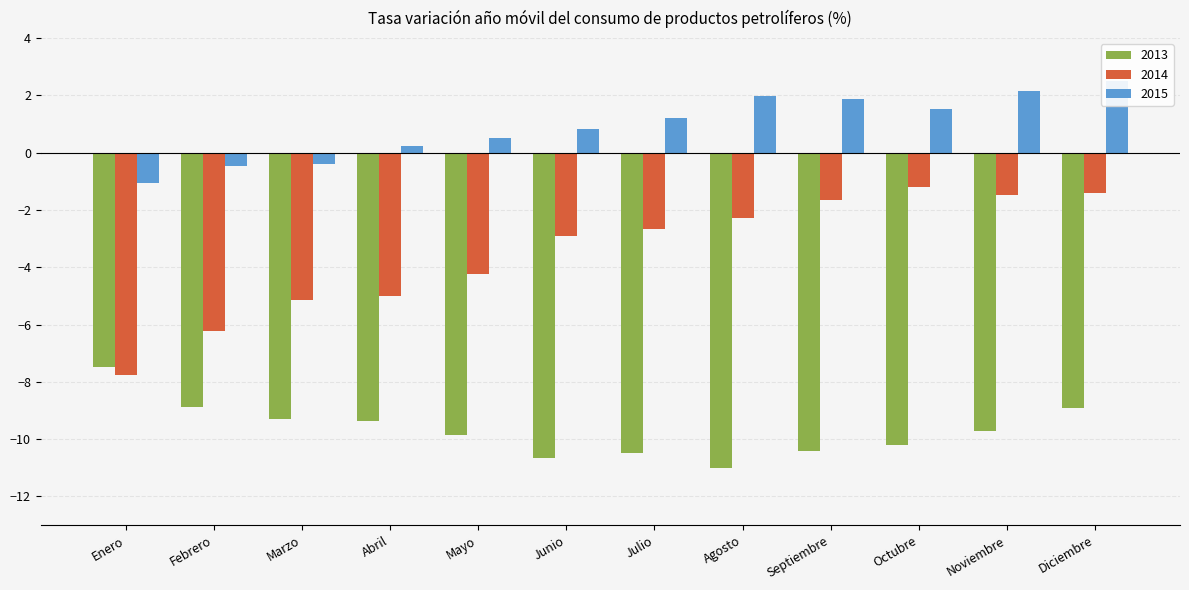

What is the label of the 10th bar from the right?

Marzo